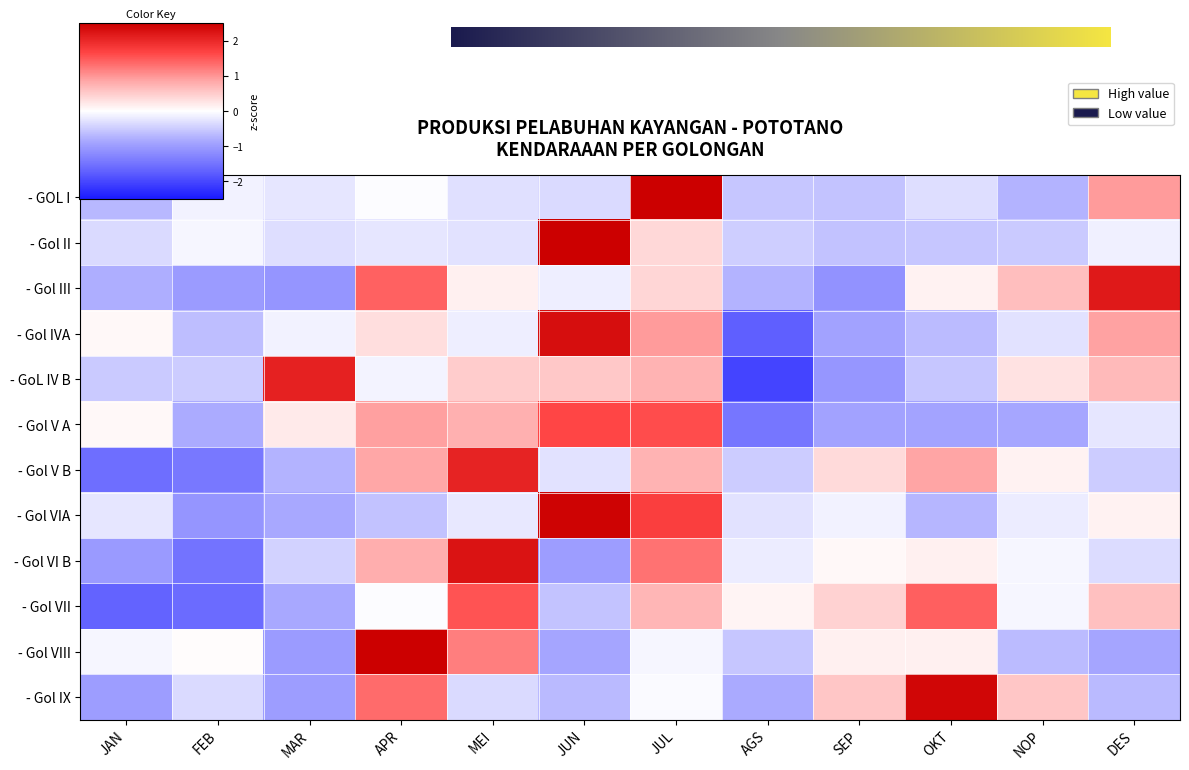

What is the difference between the second highest and minimum values in the - Gol VIII series?

2.2